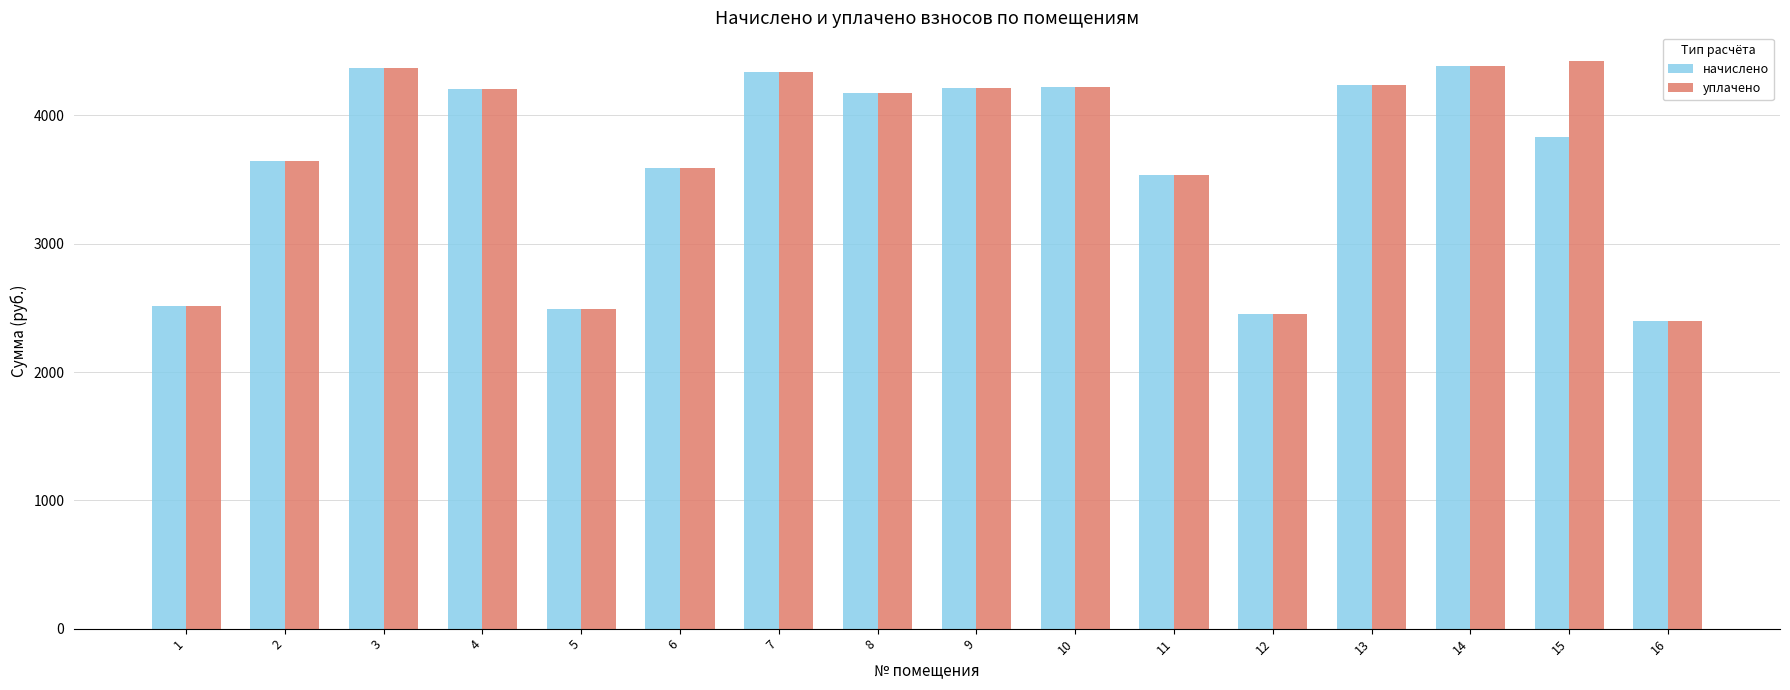

What value does the уплачено series have at 7?

4338.7